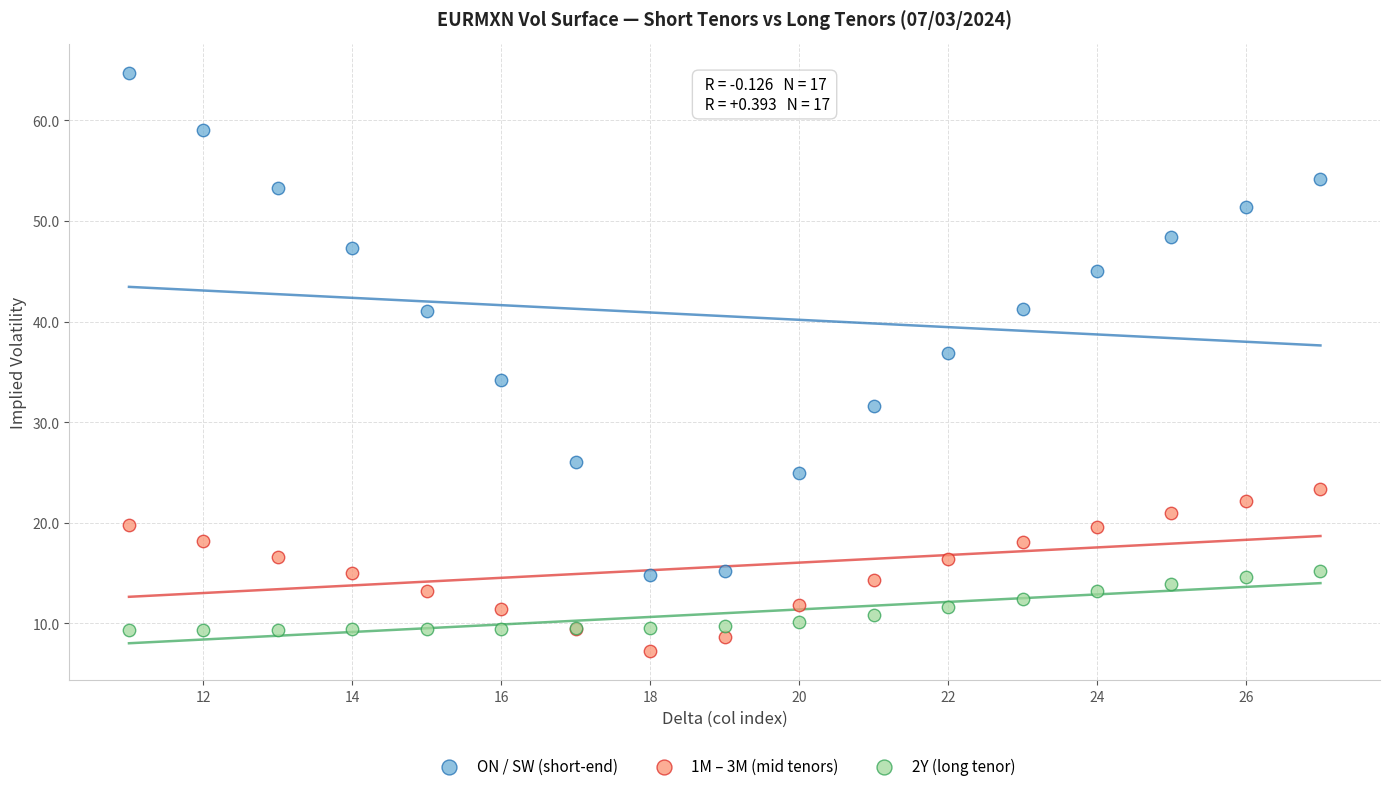

Which series reaches the maximum Y coordinate?

ON / SW (short-end)